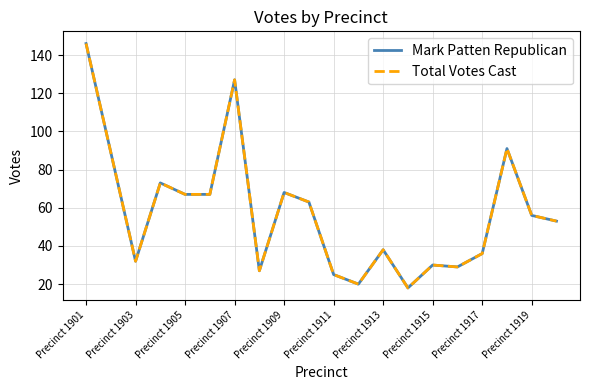

Does the chart display data point markers on the line(s)?

No